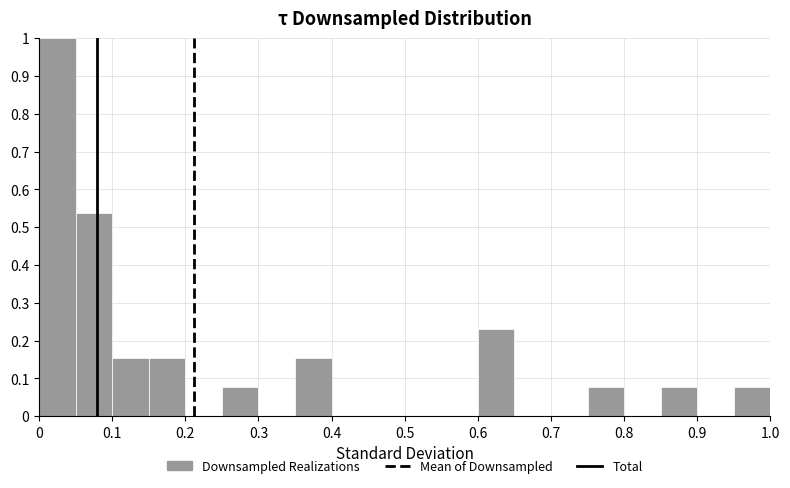

Reading left to right, list every bar in this chart as the range it spans on the x-axis followed by its height. The values are not printed on the chart, so give them approximately, as read against the axis.

0.00 to 0.05: 1.00
0.05 to 0.10: 0.54
0.10 to 0.15: 0.15
0.15 to 0.20: 0.15
0.20 to 0.25: 0
0.25 to 0.30: 0.08
0.30 to 0.35: 0
0.35 to 0.40: 0.15
0.40 to 0.45: 0
0.45 to 0.50: 0
0.50 to 0.55: 0
0.55 to 0.60: 0
0.60 to 0.65: 0.23
0.65 to 0.70: 0
0.70 to 0.75: 0
0.75 to 0.80: 0.08
0.80 to 0.85: 0
0.85 to 0.90: 0.08
0.90 to 0.95: 0
0.95 to 1.00: 0.08